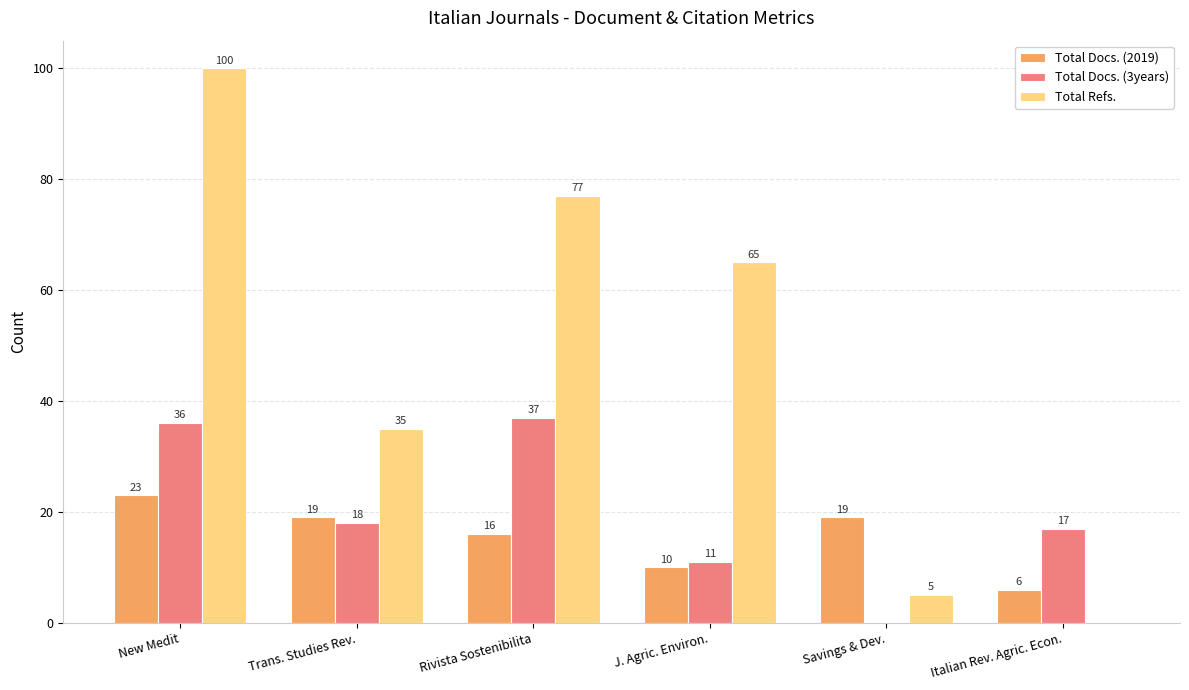

At which label is Total Docs. (3years) closest to 18?

Trans. Studies Rev.